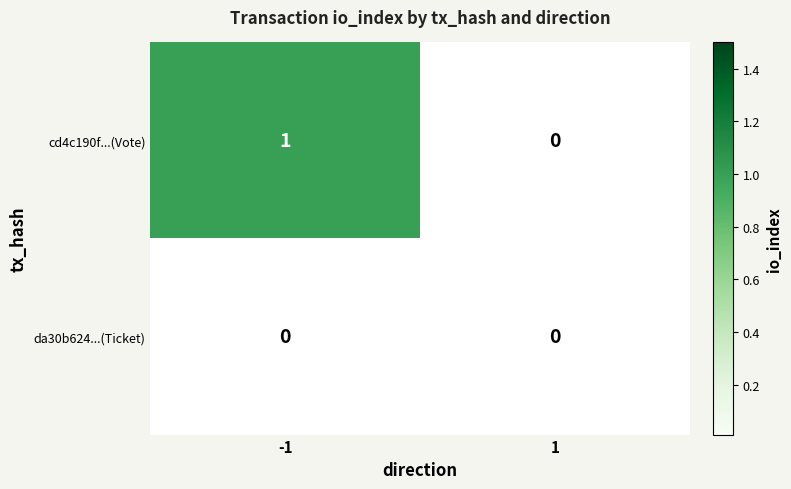

Which series has the largest range (max minus min)?

cd4c190f...(Vote)